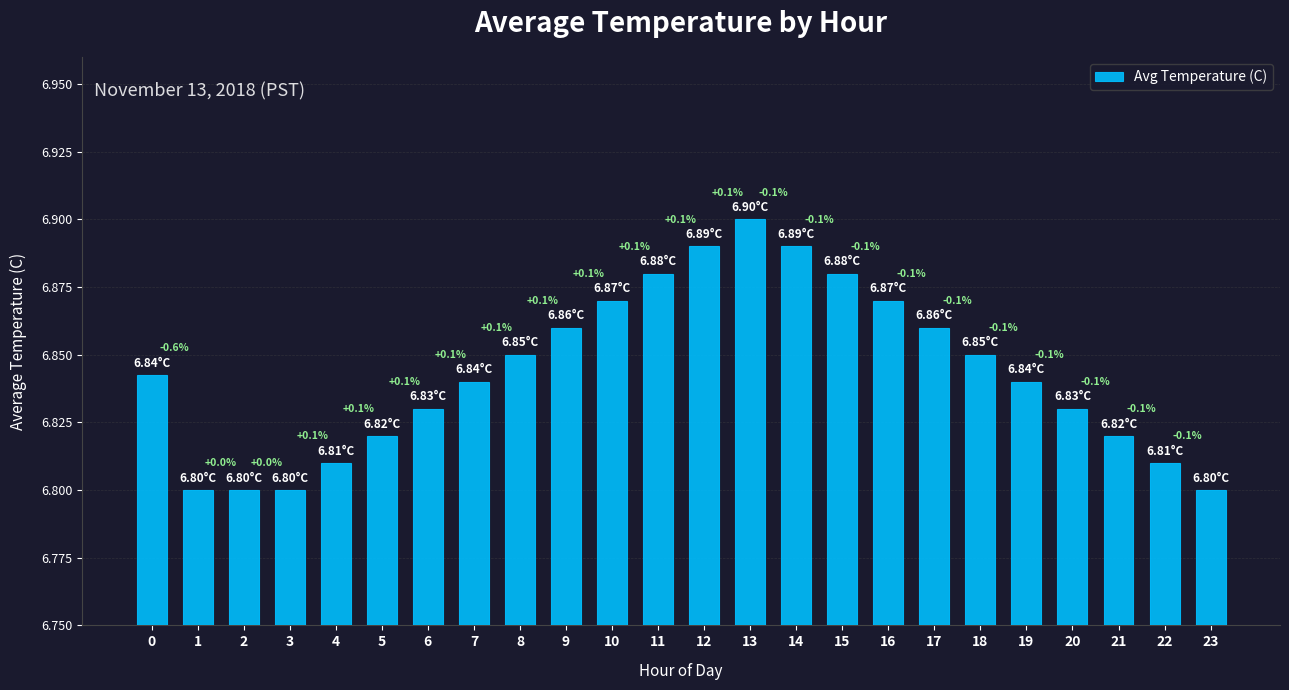

What is the value of the 20th bar from the left?

6.8